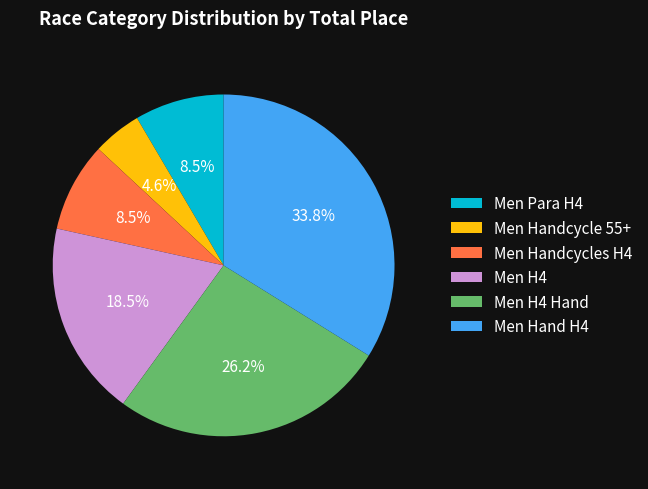

To the nearest percent, what is the difference between the Men Handcycles H4 and Men Hand H4 slice percentages?

25%